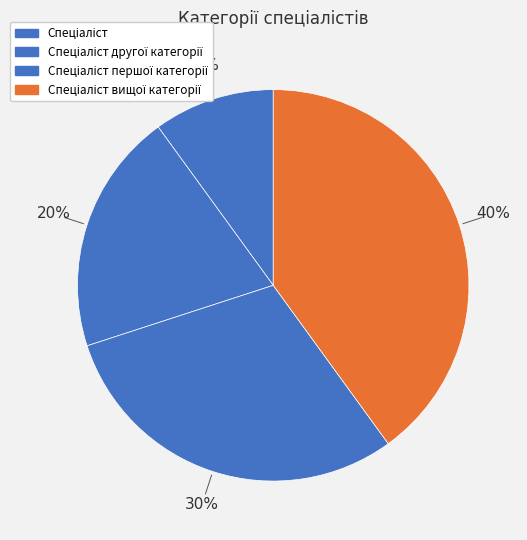

Is there any slice that represents more than half of the pie?

No